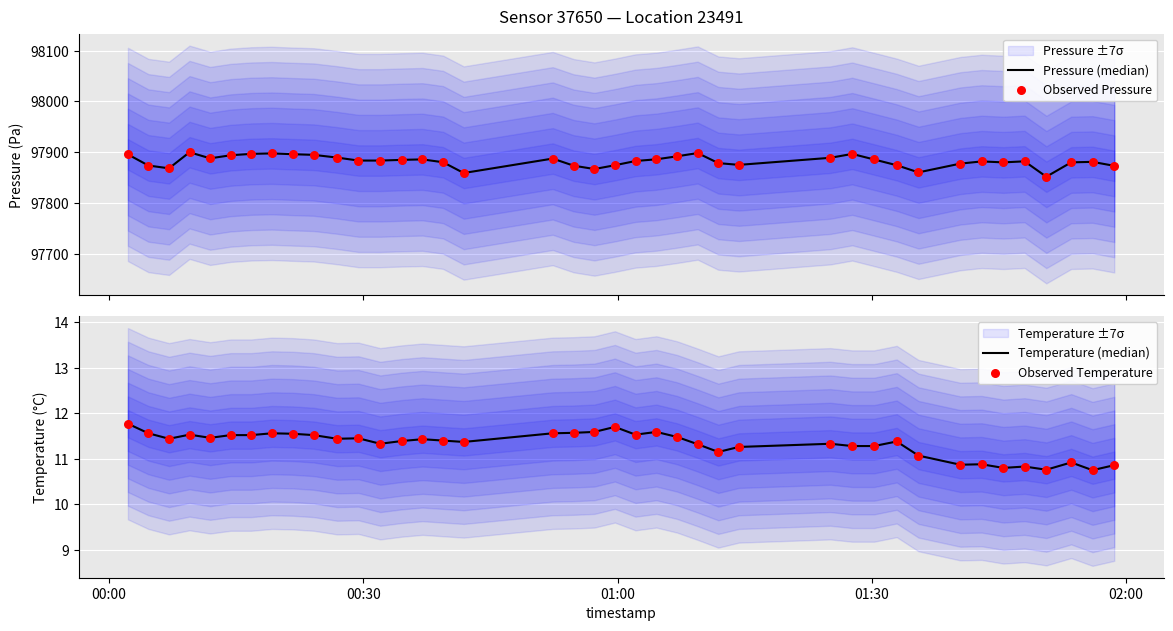

Which series has the largest Y range (max minus min)?

Pressure (median)